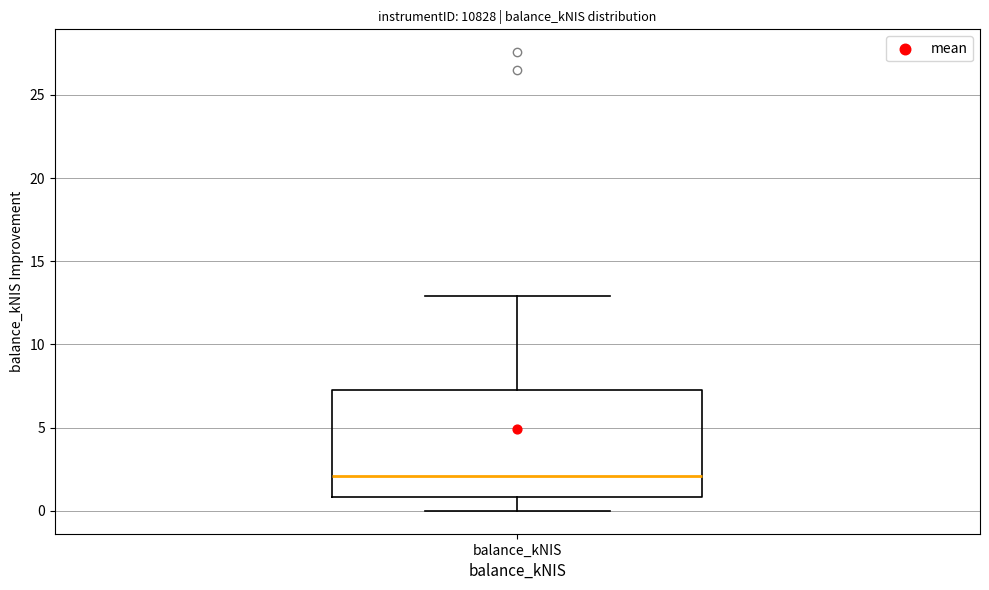

Where is the upper edge of the box for balance_kNIS on the y-axis? The values are not printed on the chart, so give them approximately, as read against the axis.

7